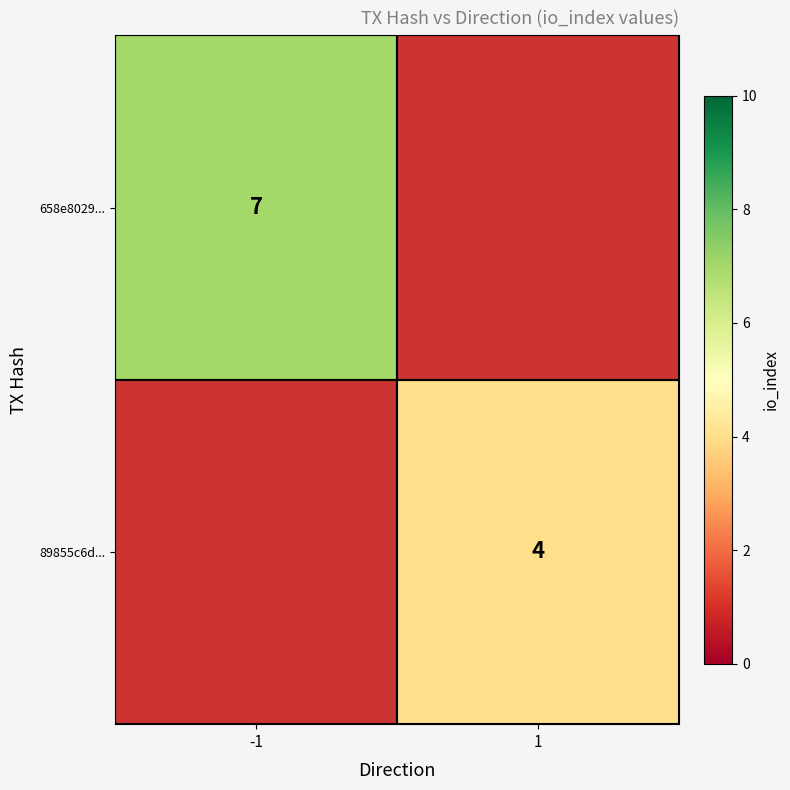

At how many categories does at least one series exceed 6?

1